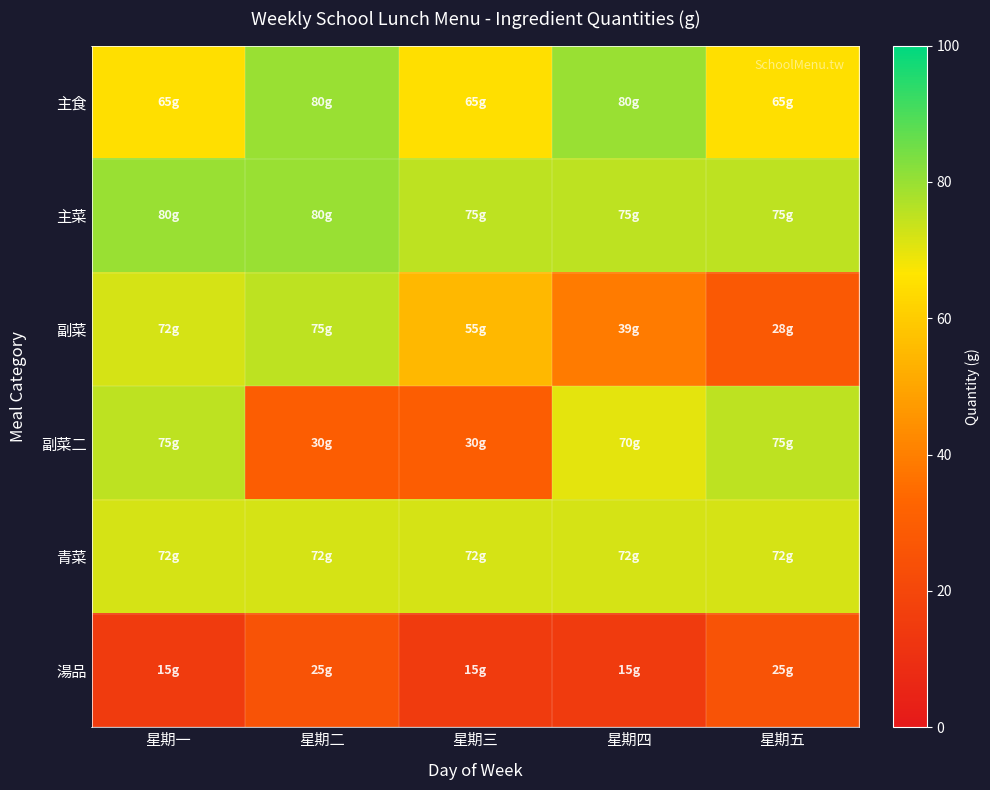

Reading left to right, transcribe all the data shown in this chart.

主食: 星期一=65	星期二=80	星期三=65	星期四=80	星期五=65
主菜: 星期一=80	星期二=80	星期三=75	星期四=75	星期五=75
副菜: 星期一=72	星期二=75	星期三=55	星期四=39	星期五=28
副菜二: 星期一=75	星期二=30	星期三=30	星期四=70	星期五=75
青菜: 星期一=72	星期二=72	星期三=72	星期四=72	星期五=72
湯品: 星期一=15	星期二=25	星期三=15	星期四=15	星期五=25